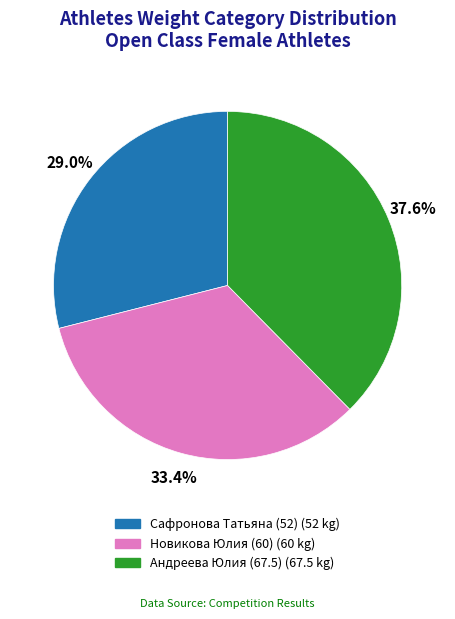

Count the number of slices in the pie.

3